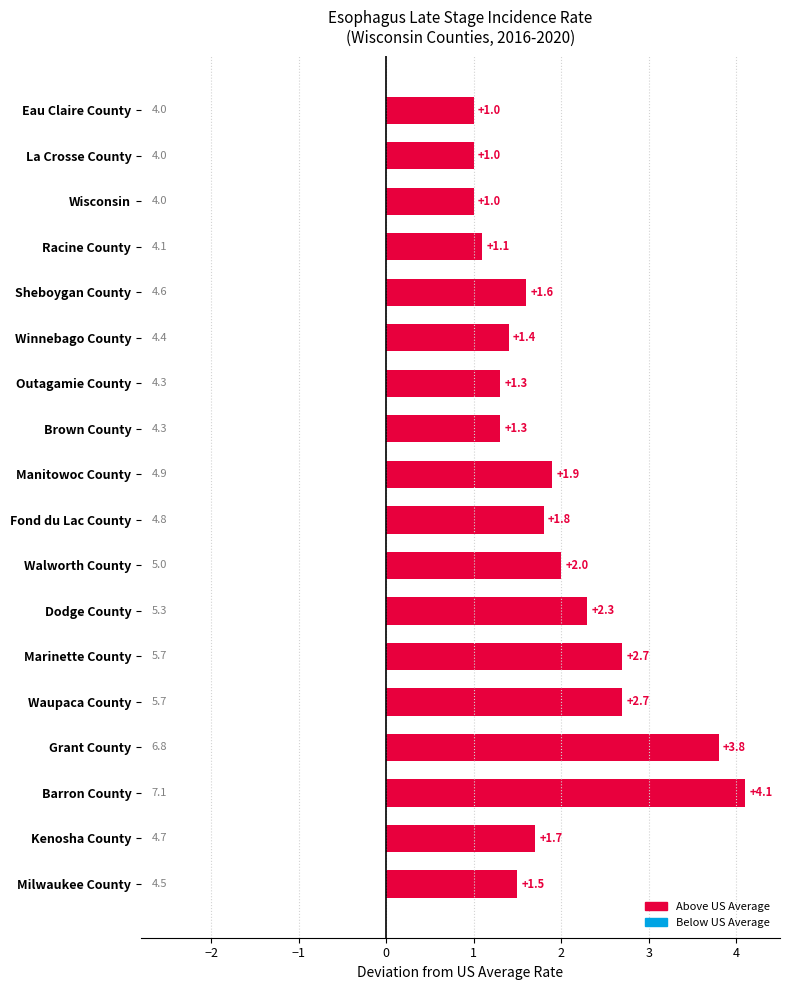

The value at Kenosha County is 1.1. True or false?

False